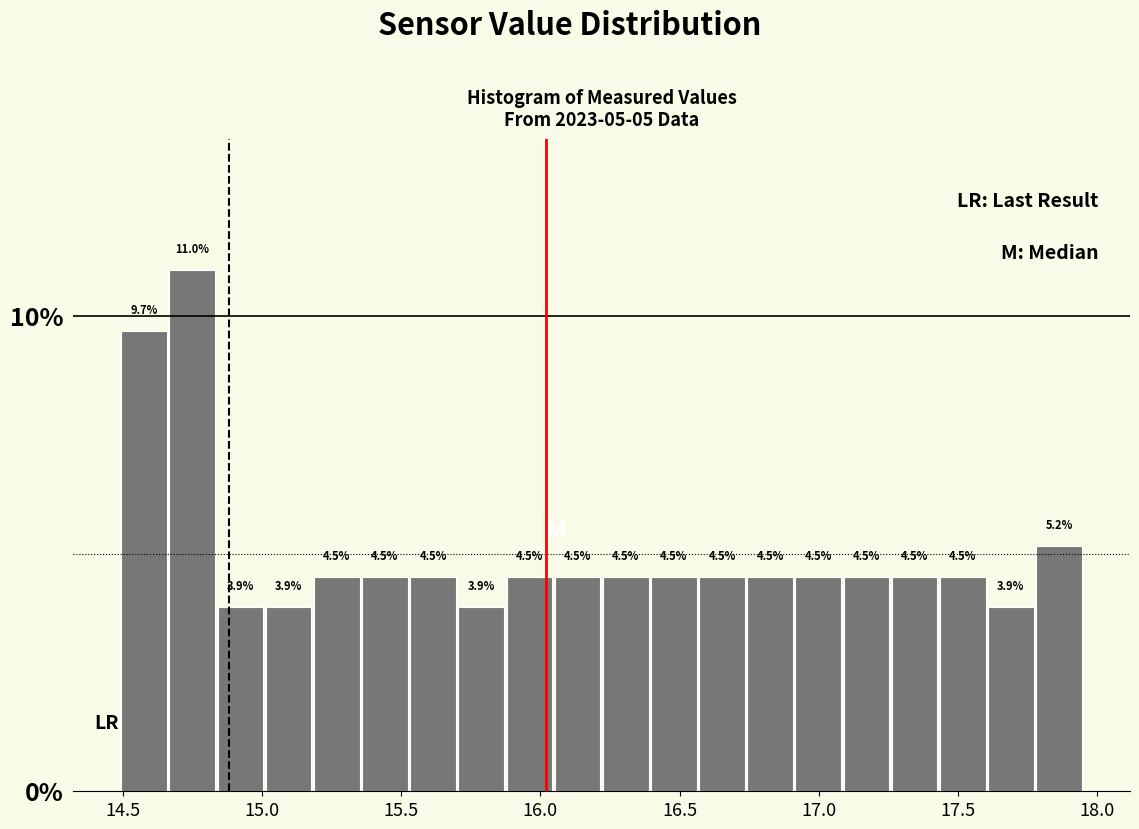

Read against the x-axis, roughly where is the centre of the tallest bar?

14.75